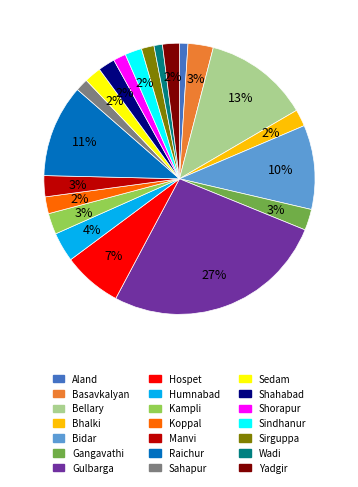

Between Sedam and Hospet, which is larger?

Hospet